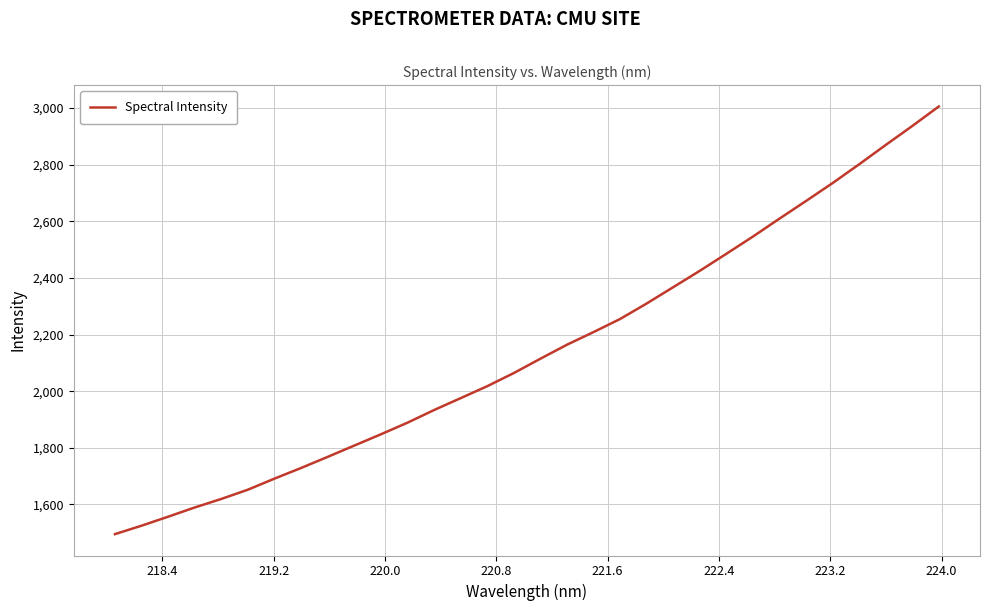

Reading left to right, what are all the values shown in this chart?

1495.1	1524.8	1556.6	1589.3	1619.4	1652.2	1691.3	1728.9	1768.1	1808.0	1847.8	1888.8	1933.5	1975.5	2017.8	2064.2	2114.8	2164.3	2208.9	2255.1	2309.9	2367.6	2425.3	2485.5	2546.3	2609.7	2672.0	2735.3	2801.6	2869.8	2936.8	3005.8